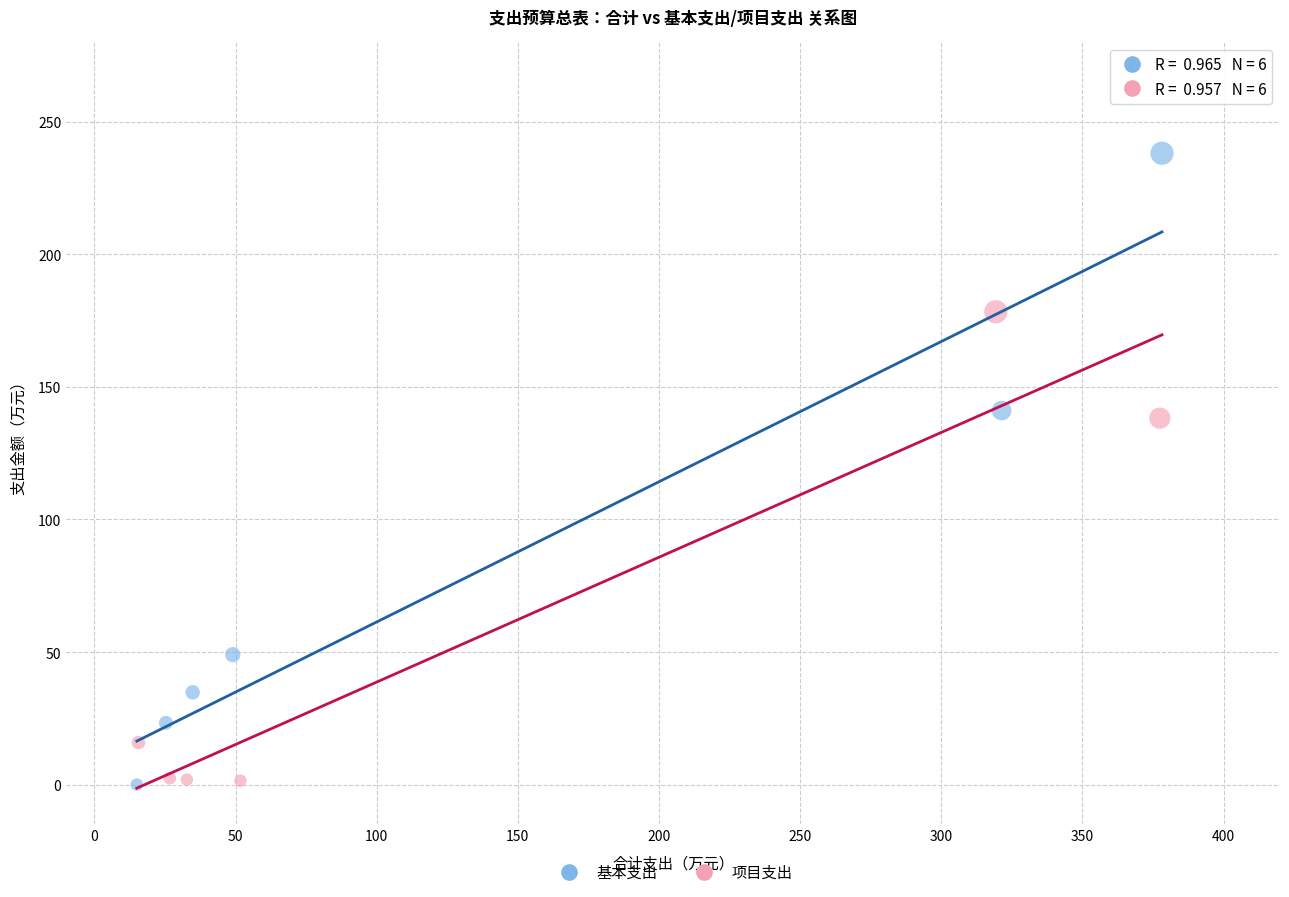

Which series has the widest spread of Y values?

基本支出